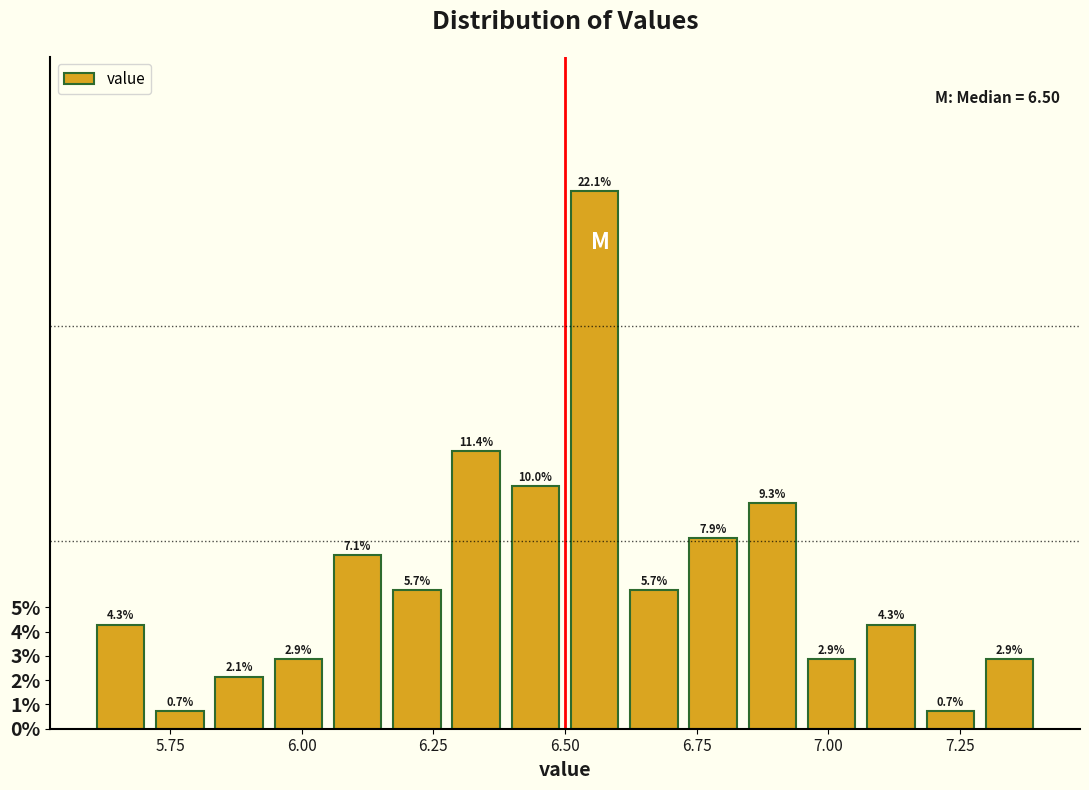

Read against the x-axis, roughly where is the centre of the tallest bar?

6.55